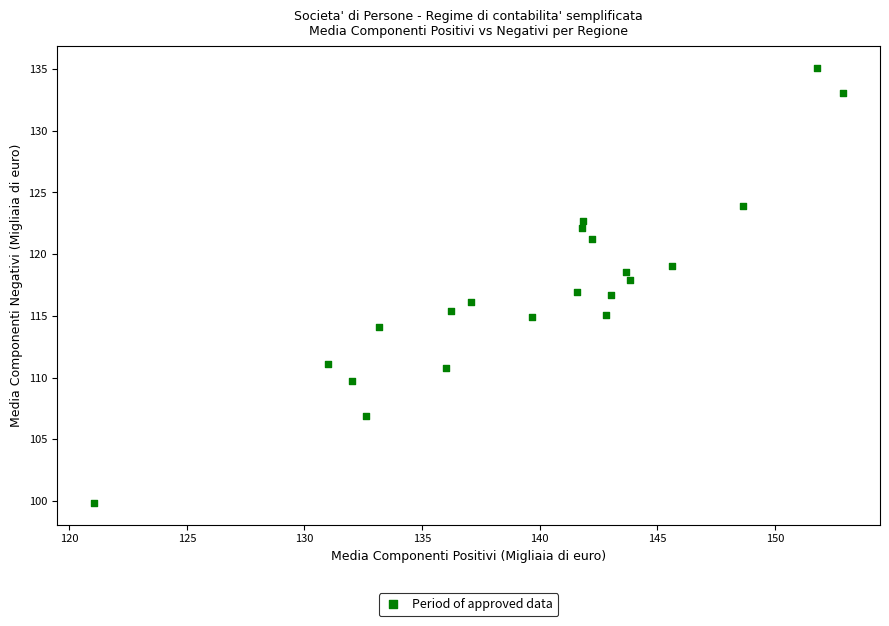

How many data points are displayed?

21